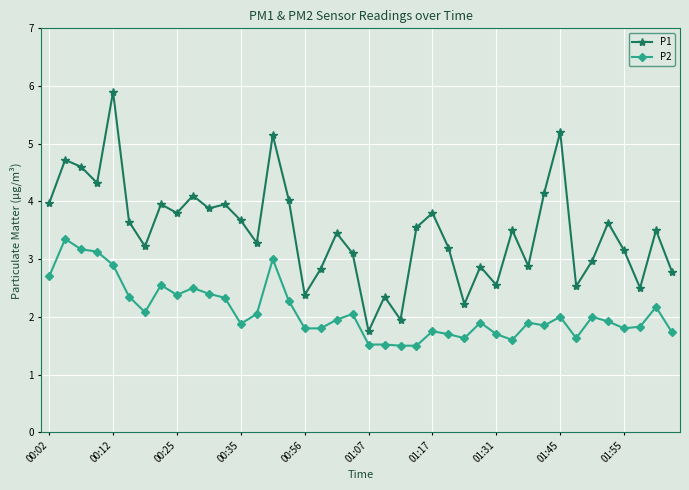

Which series has the widest spread of values?

P1